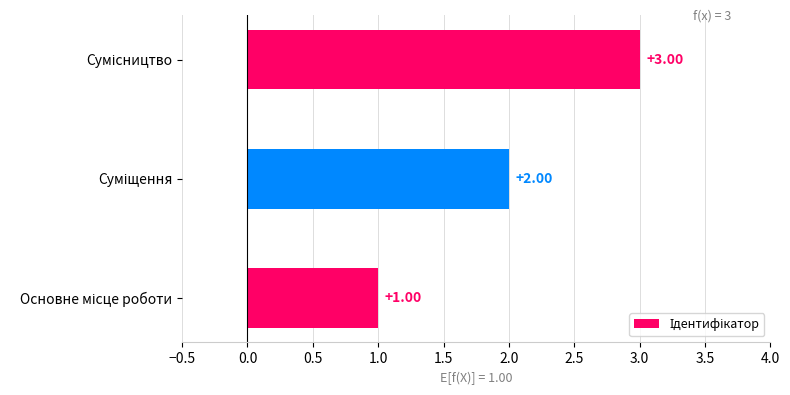

What is the sum of all values?

6